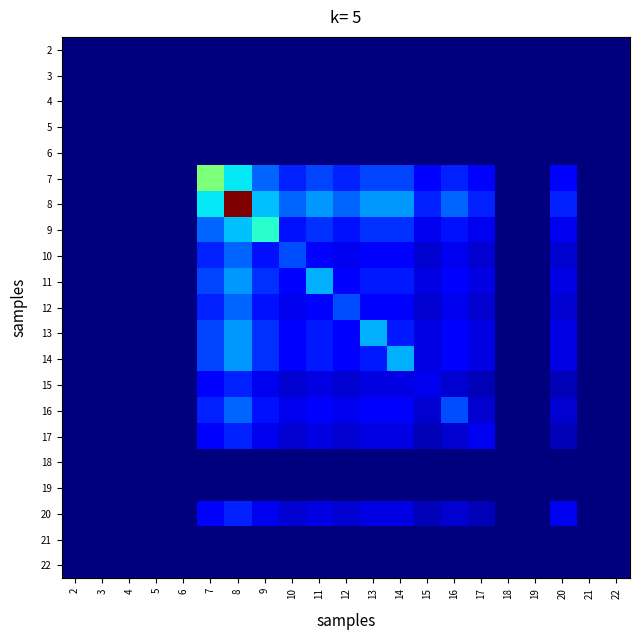

Reading left to right, transcribe all the data shown in this chart.

2: 2=0.0	3=0.0	4=0.0	5=0.0	6=0.0	7=0.0	8=0.0	9=0.0	10=0.0	11=0.0	12=0.0	13=0.0	14=0.0	15=0.0	16=0.0	17=0.0	18=0.0	19=0.0	20=0.0	21=0.0	22=0.0
3: 2=0.0	3=0.0	4=0.0	5=0.0	6=0.0	7=0.0	8=0.0	9=0.0	10=0.0	11=0.0	12=0.0	13=0.0	14=0.0	15=0.0	16=0.0	17=0.0	18=0.0	19=0.0	20=0.0	21=0.0	22=0.0
4: 2=0.0	3=0.0	4=0.0	5=0.0	6=0.0	7=0.0	8=0.0	9=0.0	10=0.0	11=0.0	12=0.0	13=0.0	14=0.0	15=0.0	16=0.0	17=0.0	18=0.0	19=0.0	20=0.0	21=0.0	22=0.0
5: 2=0.0	3=0.0	4=0.0	5=0.0	6=0.0	7=0.0	8=0.0	9=0.0	10=0.0	11=0.0	12=0.0	13=0.0	14=0.0	15=0.0	16=0.0	17=0.0	18=0.0	19=0.0	20=0.0	21=0.0	22=0.0
6: 2=0.0	3=0.0	4=0.0	5=0.0	6=0.0	7=0.0	8=0.0	9=0.0	10=0.0	11=0.0	12=0.0	13=0.0	14=0.0	15=0.0	16=0.0	17=0.0	18=0.0	19=0.0	20=0.0	21=0.0	22=0.0
7: 2=0.0	3=0.0	4=0.0	5=0.0	6=0.0	7=10.0	8=7.1	9=4.5	10=3.2	11=3.9	12=3.2	13=3.9	14=3.9	15=2.2	16=3.2	17=2.2	18=0.0	19=0.0	20=2.2	21=0.0	22=0.0
8: 2=0.0	3=0.0	4=0.0	5=0.0	6=0.0	7=7.1	8=20.0	9=6.3	10=4.5	11=5.5	12=4.5	13=5.5	14=5.5	15=3.2	16=4.5	17=3.2	18=0.0	19=0.0	20=3.2	21=0.0	22=0.0
9: 2=0.0	3=0.0	4=0.0	5=0.0	6=0.0	7=4.5	8=6.3	9=8.0	10=2.8	11=3.5	12=2.8	13=3.5	14=3.5	15=2.0	16=2.8	17=2.0	18=0.0	19=0.0	20=2.0	21=0.0	22=0.0
10: 2=0.0	3=0.0	4=0.0	5=0.0	6=0.0	7=3.2	8=4.5	9=2.8	10=4.0	11=2.4	12=2.0	13=2.4	14=2.4	15=1.4	16=2.0	17=1.4	18=0.0	19=0.0	20=1.4	21=0.0	22=0.0
11: 2=0.0	3=0.0	4=0.0	5=0.0	6=0.0	7=3.9	8=5.5	9=3.5	10=2.4	11=6.0	12=2.4	13=3.0	14=3.0	15=1.7	16=2.4	17=1.7	18=0.0	19=0.0	20=1.7	21=0.0	22=0.0
12: 2=0.0	3=0.0	4=0.0	5=0.0	6=0.0	7=3.2	8=4.5	9=2.8	10=2.0	11=2.4	12=4.0	13=2.4	14=2.4	15=1.4	16=2.0	17=1.4	18=0.0	19=0.0	20=1.4	21=0.0	22=0.0
13: 2=0.0	3=0.0	4=0.0	5=0.0	6=0.0	7=3.9	8=5.5	9=3.5	10=2.4	11=3.0	12=2.4	13=6.0	14=3.0	15=1.7	16=2.4	17=1.7	18=0.0	19=0.0	20=1.7	21=0.0	22=0.0
14: 2=0.0	3=0.0	4=0.0	5=0.0	6=0.0	7=3.9	8=5.5	9=3.5	10=2.4	11=3.0	12=2.4	13=3.0	14=6.0	15=1.7	16=2.4	17=1.7	18=0.0	19=0.0	20=1.7	21=0.0	22=0.0
15: 2=0.0	3=0.0	4=0.0	5=0.0	6=0.0	7=2.2	8=3.2	9=2.0	10=1.4	11=1.7	12=1.4	13=1.7	14=1.7	15=2.0	16=1.4	17=1.0	18=0.0	19=0.0	20=1.0	21=0.0	22=0.0
16: 2=0.0	3=0.0	4=0.0	5=0.0	6=0.0	7=3.2	8=4.5	9=2.8	10=2.0	11=2.4	12=2.0	13=2.4	14=2.4	15=1.4	16=4.0	17=1.4	18=0.0	19=0.0	20=1.4	21=0.0	22=0.0
17: 2=0.0	3=0.0	4=0.0	5=0.0	6=0.0	7=2.2	8=3.2	9=2.0	10=1.4	11=1.7	12=1.4	13=1.7	14=1.7	15=1.0	16=1.4	17=2.0	18=0.0	19=0.0	20=1.0	21=0.0	22=0.0
18: 2=0.0	3=0.0	4=0.0	5=0.0	6=0.0	7=0.0	8=0.0	9=0.0	10=0.0	11=0.0	12=0.0	13=0.0	14=0.0	15=0.0	16=0.0	17=0.0	18=0.0	19=0.0	20=0.0	21=0.0	22=0.0
19: 2=0.0	3=0.0	4=0.0	5=0.0	6=0.0	7=0.0	8=0.0	9=0.0	10=0.0	11=0.0	12=0.0	13=0.0	14=0.0	15=0.0	16=0.0	17=0.0	18=0.0	19=0.0	20=0.0	21=0.0	22=0.0
20: 2=0.0	3=0.0	4=0.0	5=0.0	6=0.0	7=2.2	8=3.2	9=2.0	10=1.4	11=1.7	12=1.4	13=1.7	14=1.7	15=1.0	16=1.4	17=1.0	18=0.0	19=0.0	20=2.0	21=0.0	22=0.0
21: 2=0.0	3=0.0	4=0.0	5=0.0	6=0.0	7=0.0	8=0.0	9=0.0	10=0.0	11=0.0	12=0.0	13=0.0	14=0.0	15=0.0	16=0.0	17=0.0	18=0.0	19=0.0	20=0.0	21=0.0	22=0.0
22: 2=0.0	3=0.0	4=0.0	5=0.0	6=0.0	7=0.0	8=0.0	9=0.0	10=0.0	11=0.0	12=0.0	13=0.0	14=0.0	15=0.0	16=0.0	17=0.0	18=0.0	19=0.0	20=0.0	21=0.0	22=0.0